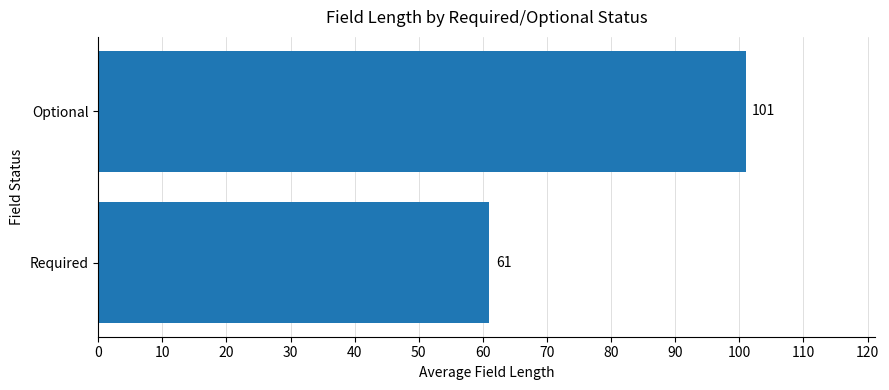

How many distinct data groups are displayed?

1